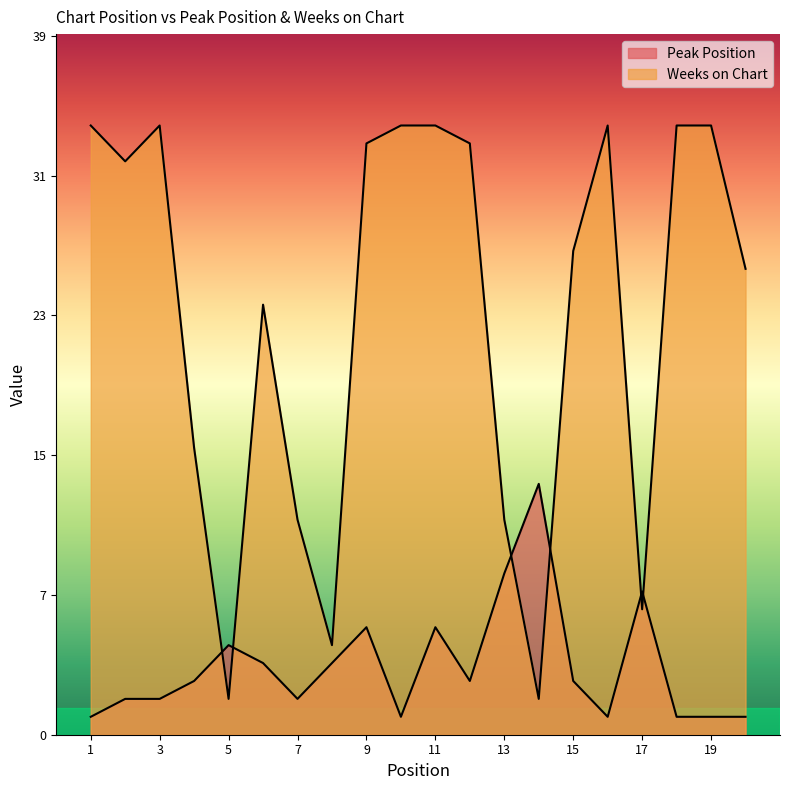

Is the value of Weeks on Chart at 18 greater than the value of Peak Position at 10?

Yes